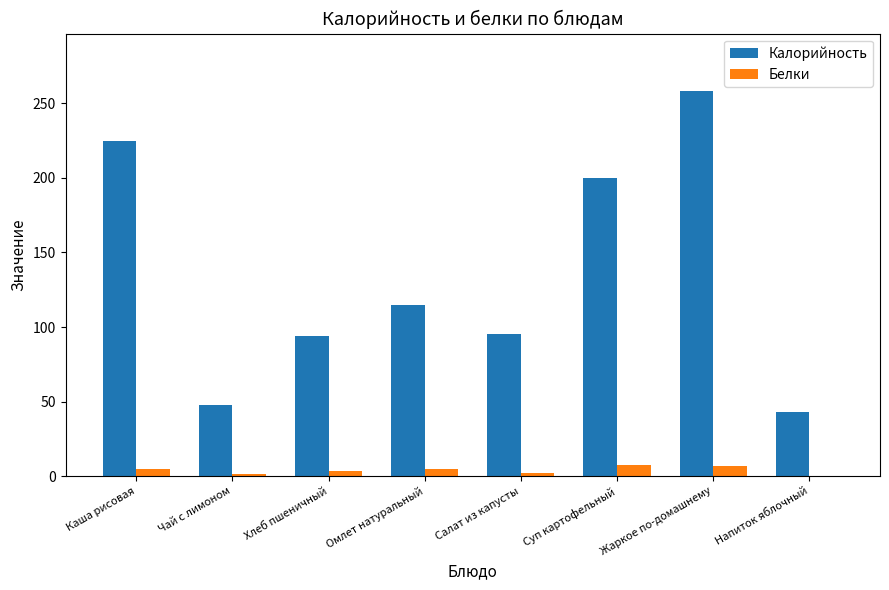

Count the number of data series in this chart.

2